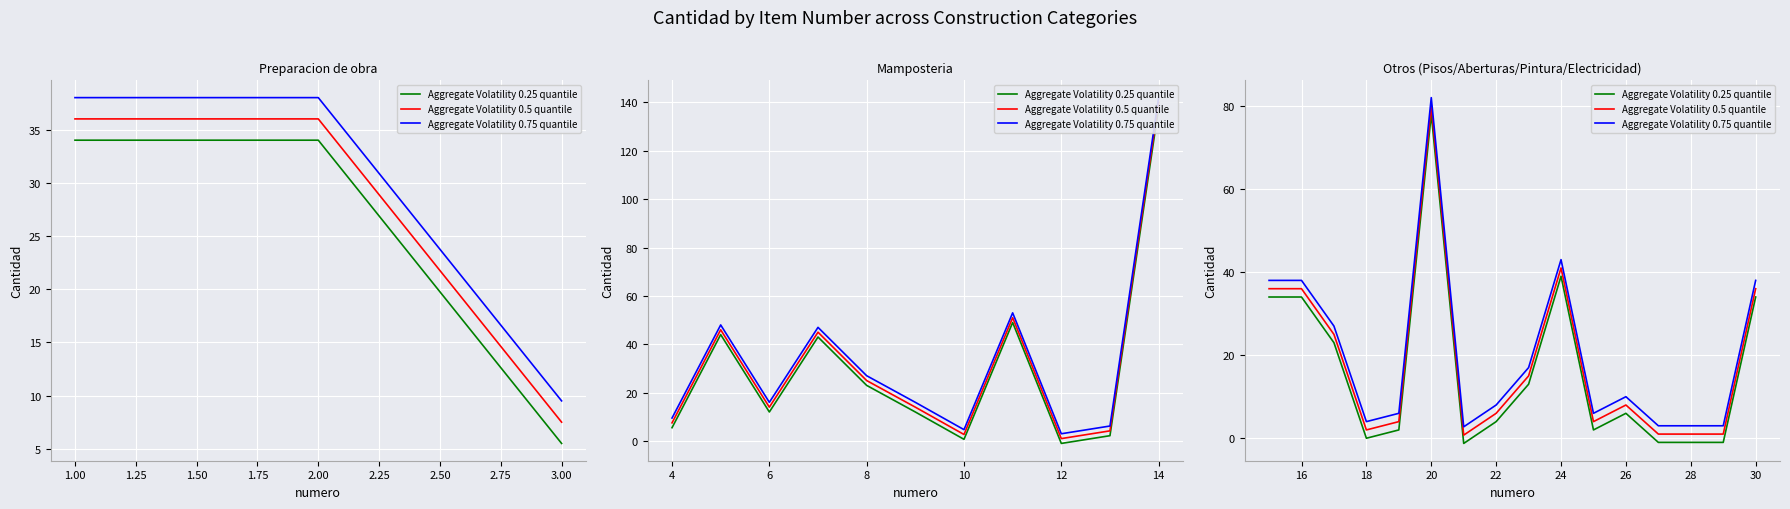

How many values in the Aggregate Volatility 0.5 quantile series exceed 8?

7